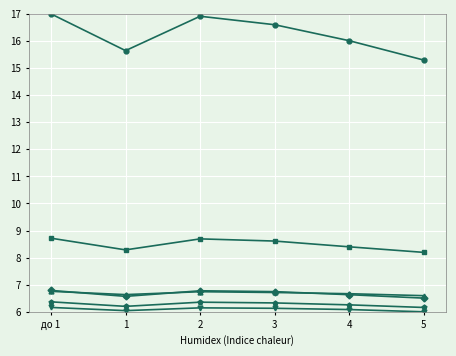

What is the minimum value shown in the chart?

6.0